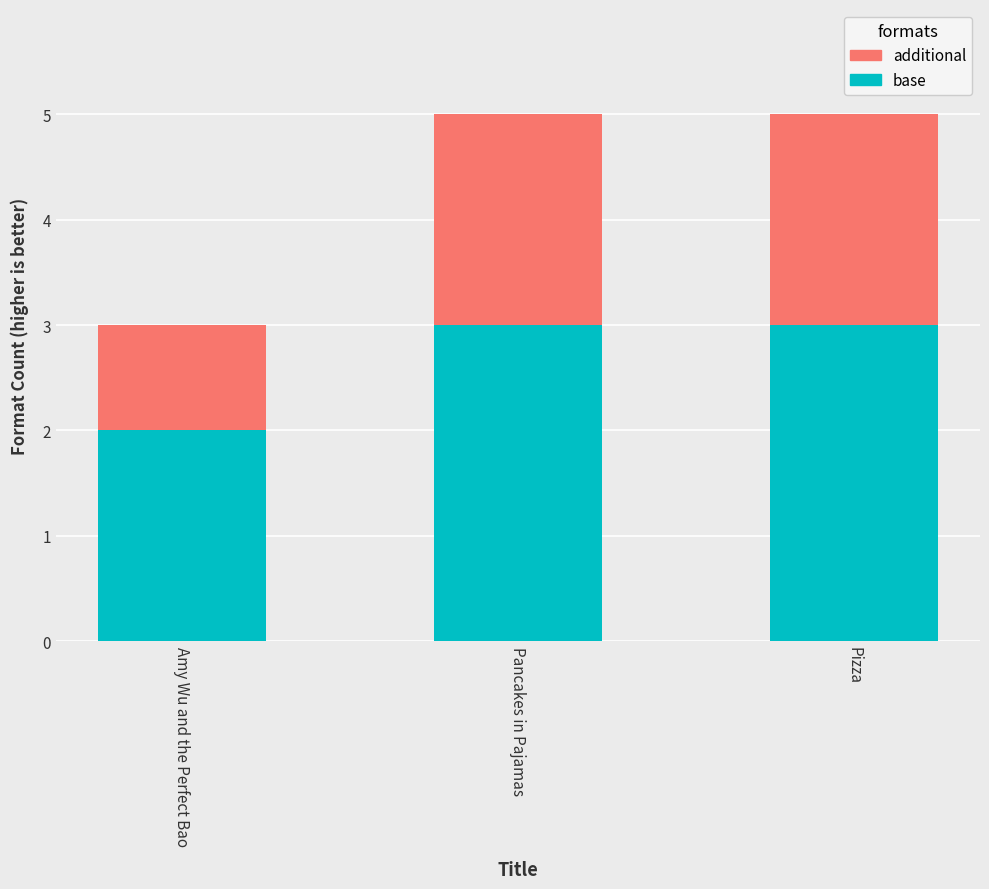

Count the number of categories in the chart.

3